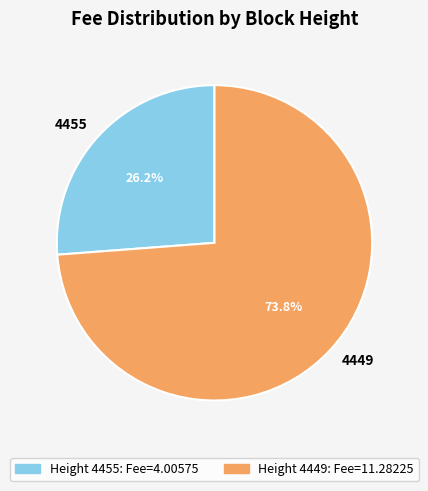

Which has a higher value, 4449 or 4455?

4449